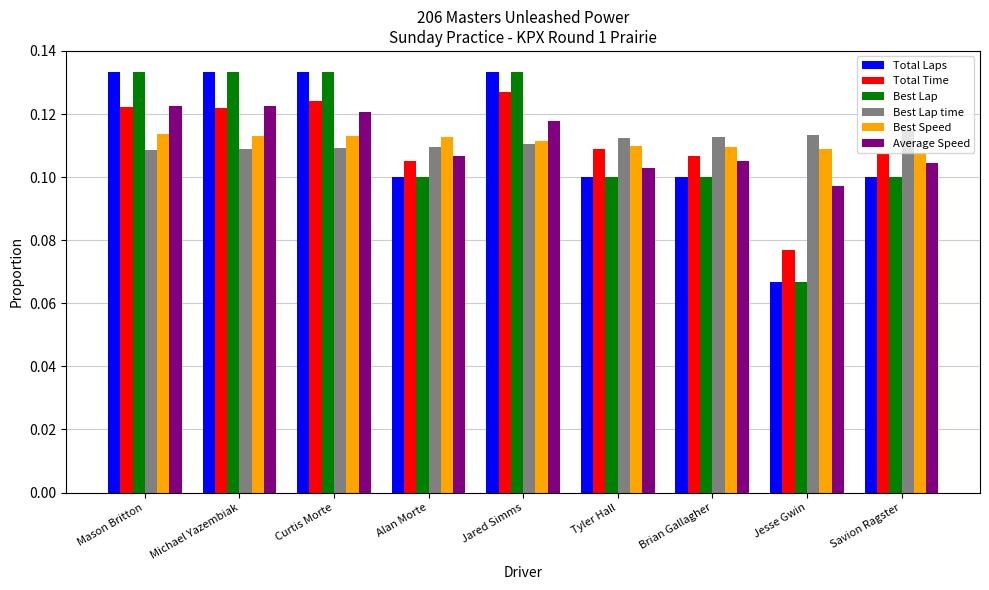

Count the number of categories in the chart.

9